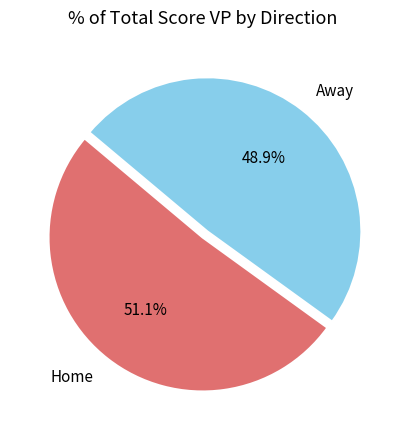

To the nearest percent, what is the average slice percentage?

50%